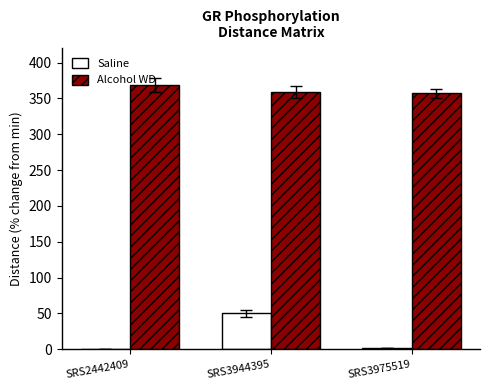

Reading left to right, extract all data points from this chart.

Saline: SRS2442409=0	SRS3944395=50	SRS3975519=2
Alcohol WD: SRS2442409=369	SRS3944395=359	SRS3975519=357